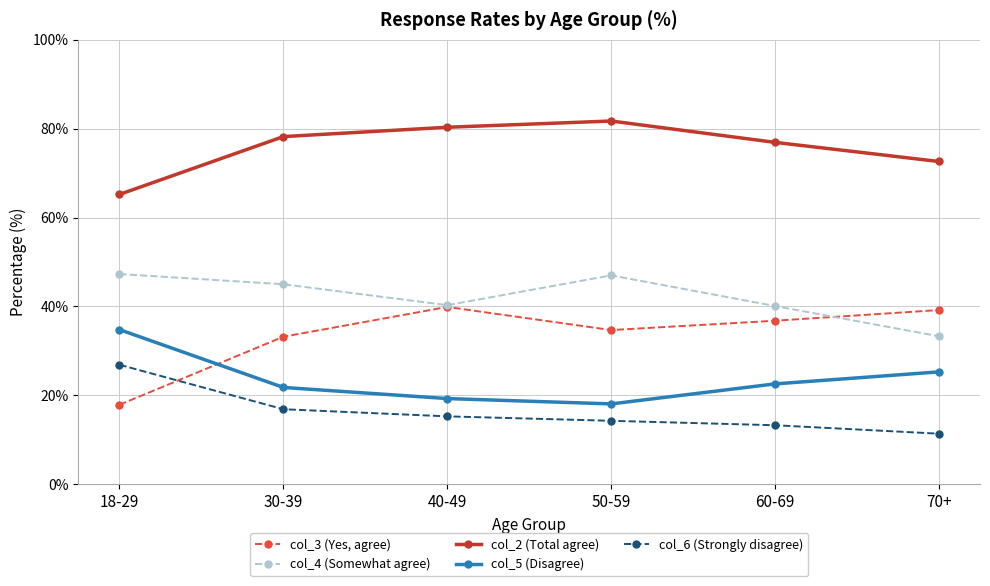

What is the sum of the col_6 (Strongly disagree) values at 40-49 and 18-29?

42.2